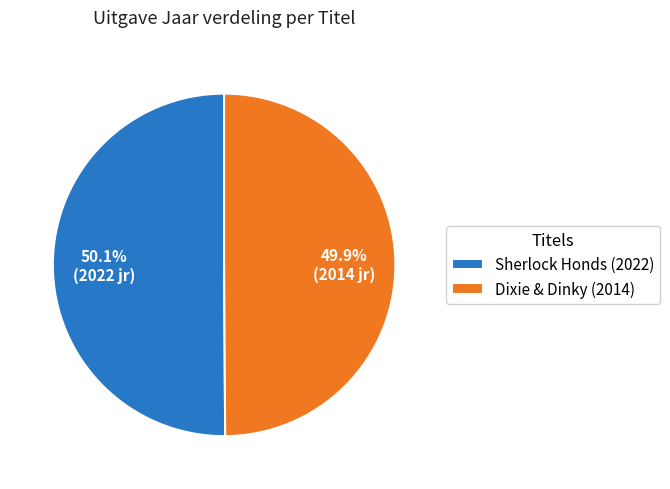

Is there any slice that represents more than half of the pie?

Yes